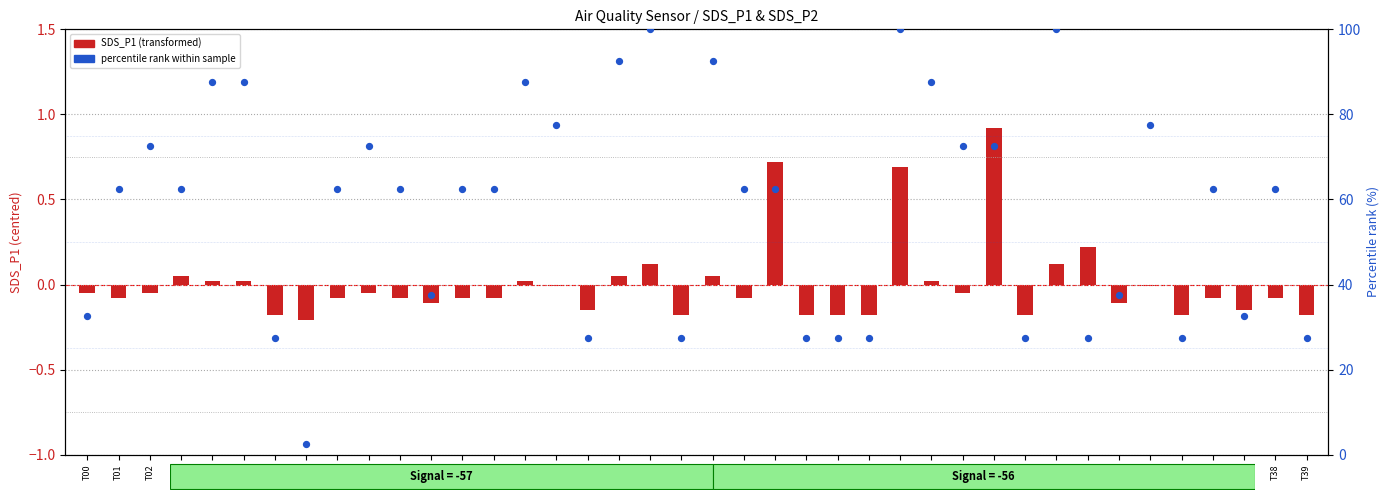

Which series reaches the maximum Y coordinate?

percentile rank within sample